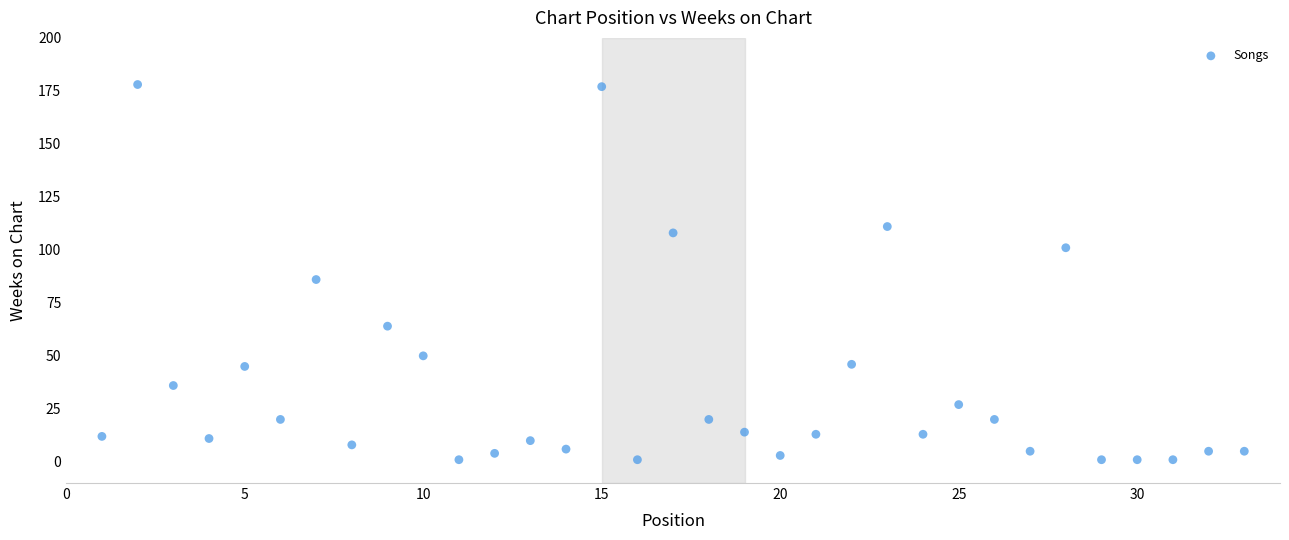

What Y value in the scatter plot is closest to 89?

86